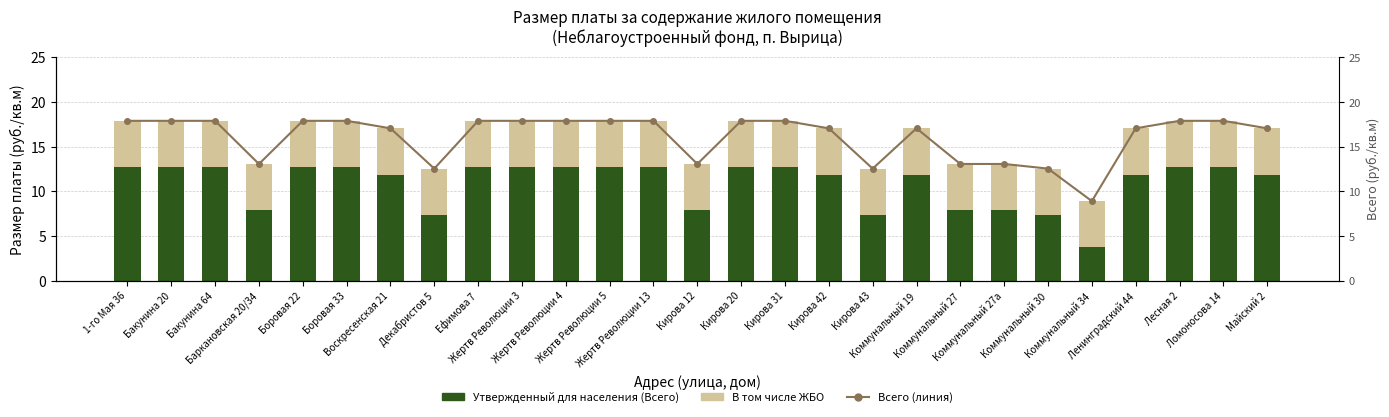

Rank the series by their maximum value, from lowest to highest.

В том числе ЖБО, Утвержденный для населения (Всего), Всего (линия)